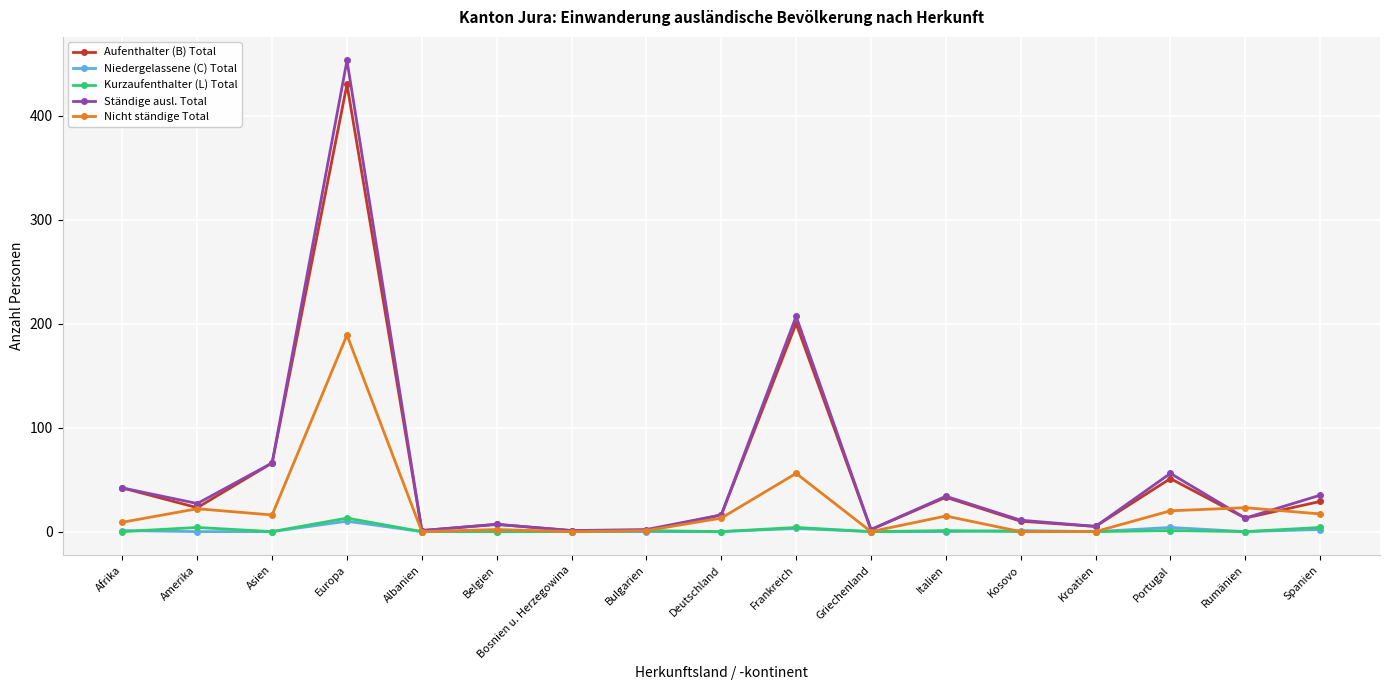

Where is Ständige ausl. Total nearest to the value 227?

Frankreich